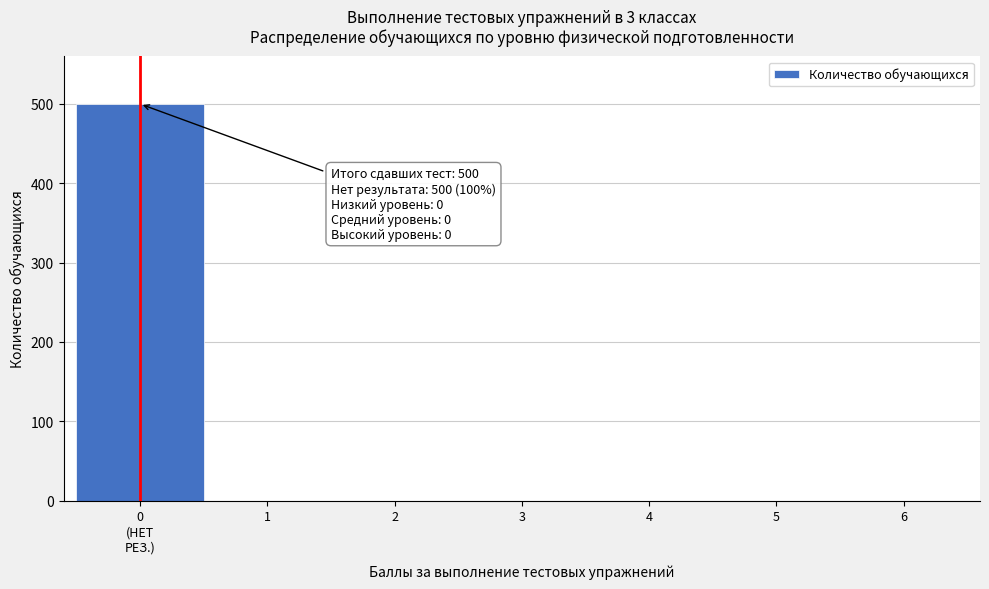

Is it true that the value at 3 is 0?

True